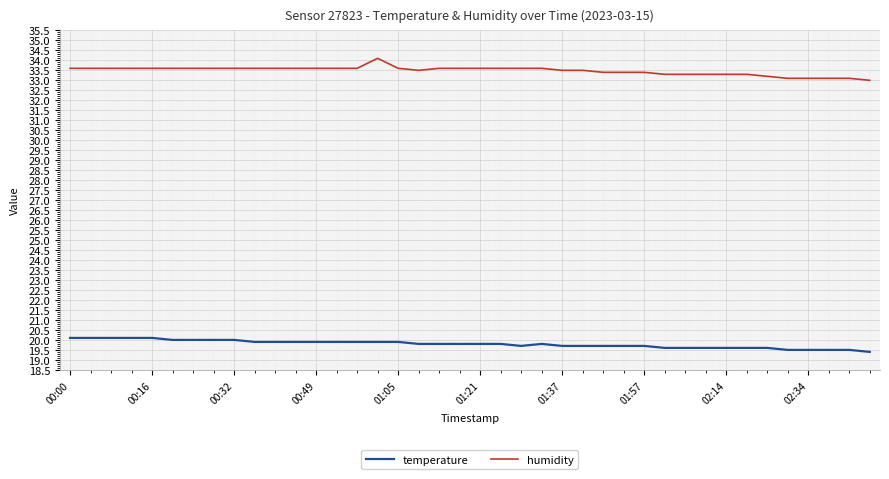

List the series in order of their overall mean, highest first.

humidity, temperature